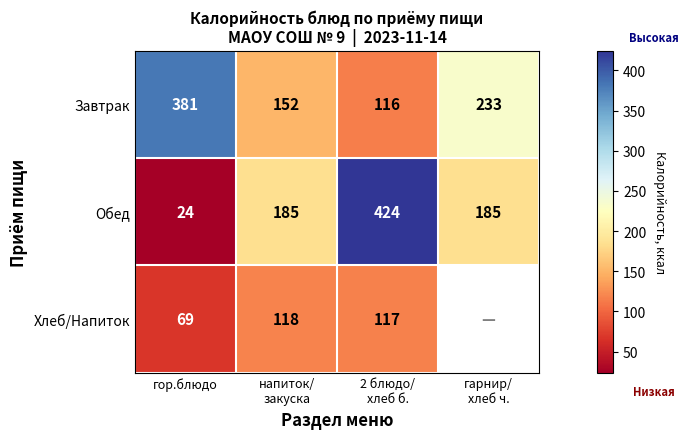

Which category has the highest value across all series?

2 блюдо/
хлеб б.